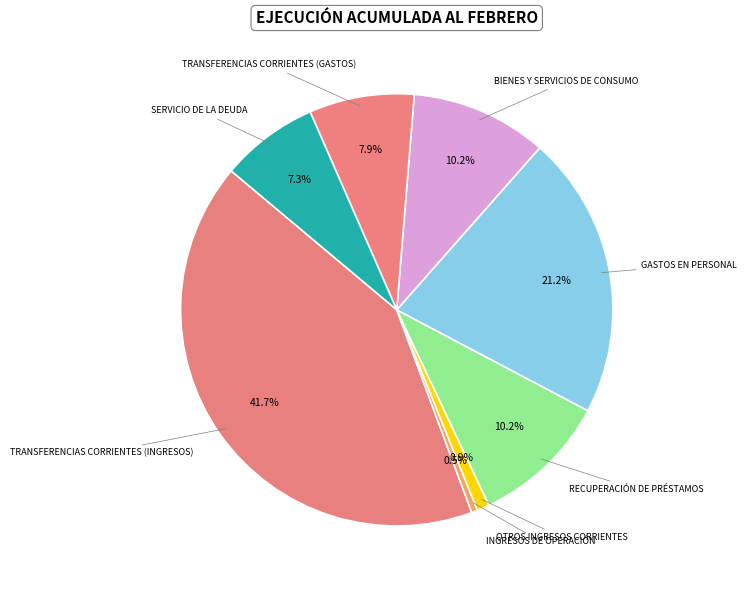

Is there a majority slice in this chart?

No